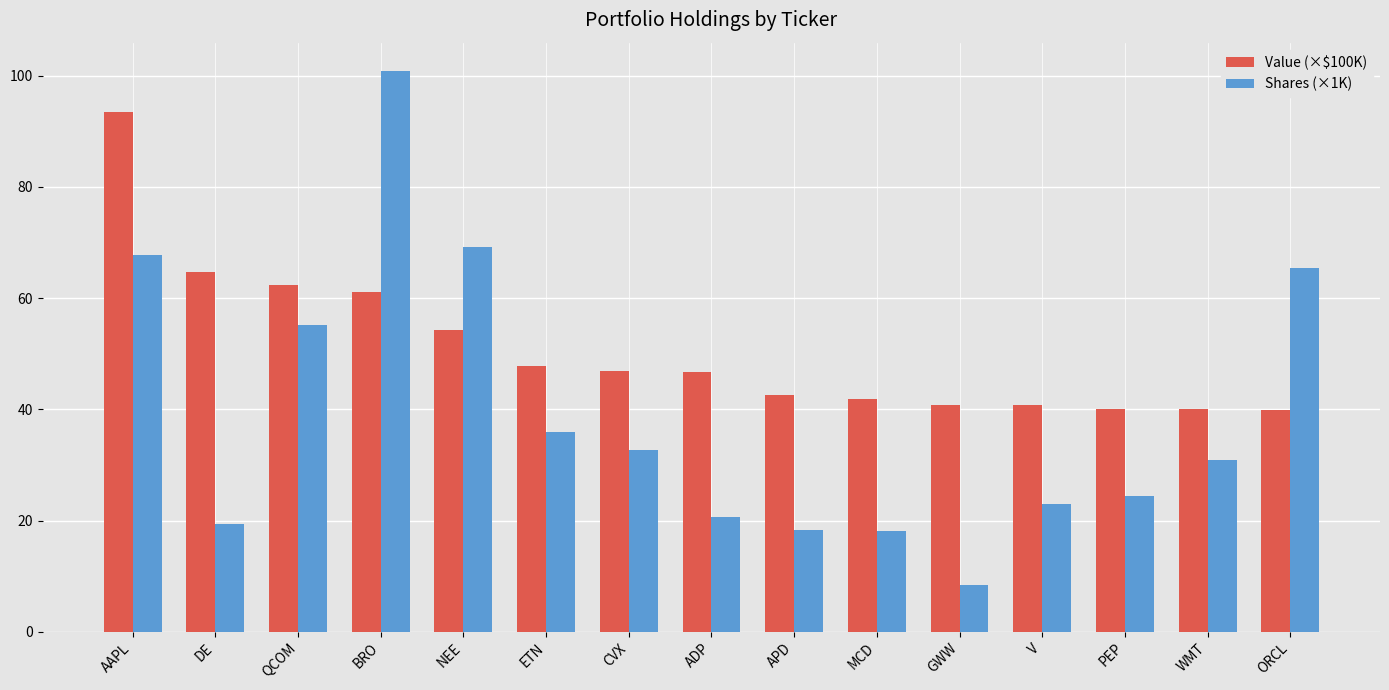

The value of Shares (×1K) at QCOM is 86.4. True or false?

False